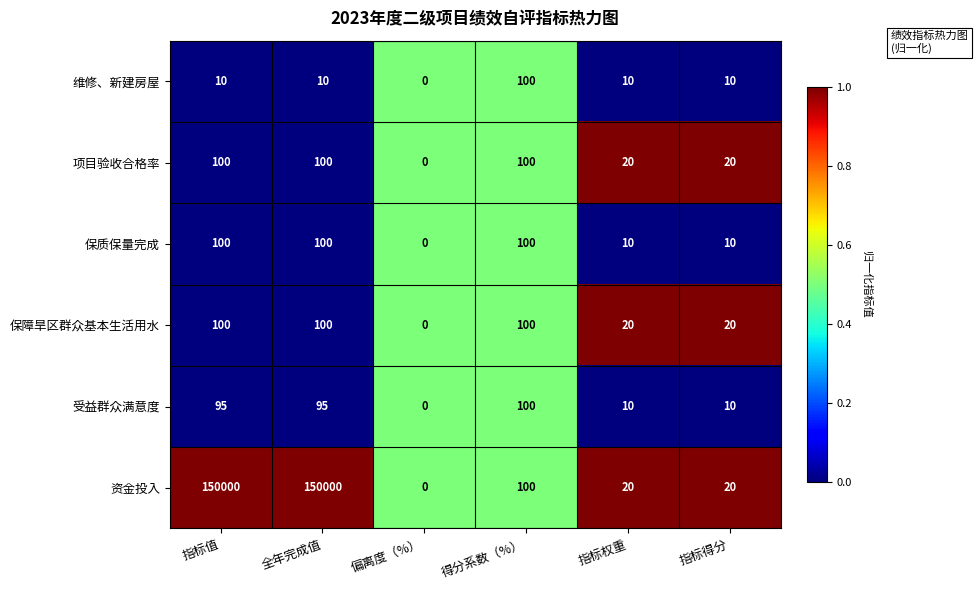

What is the total value across all series at 指标得分?

90